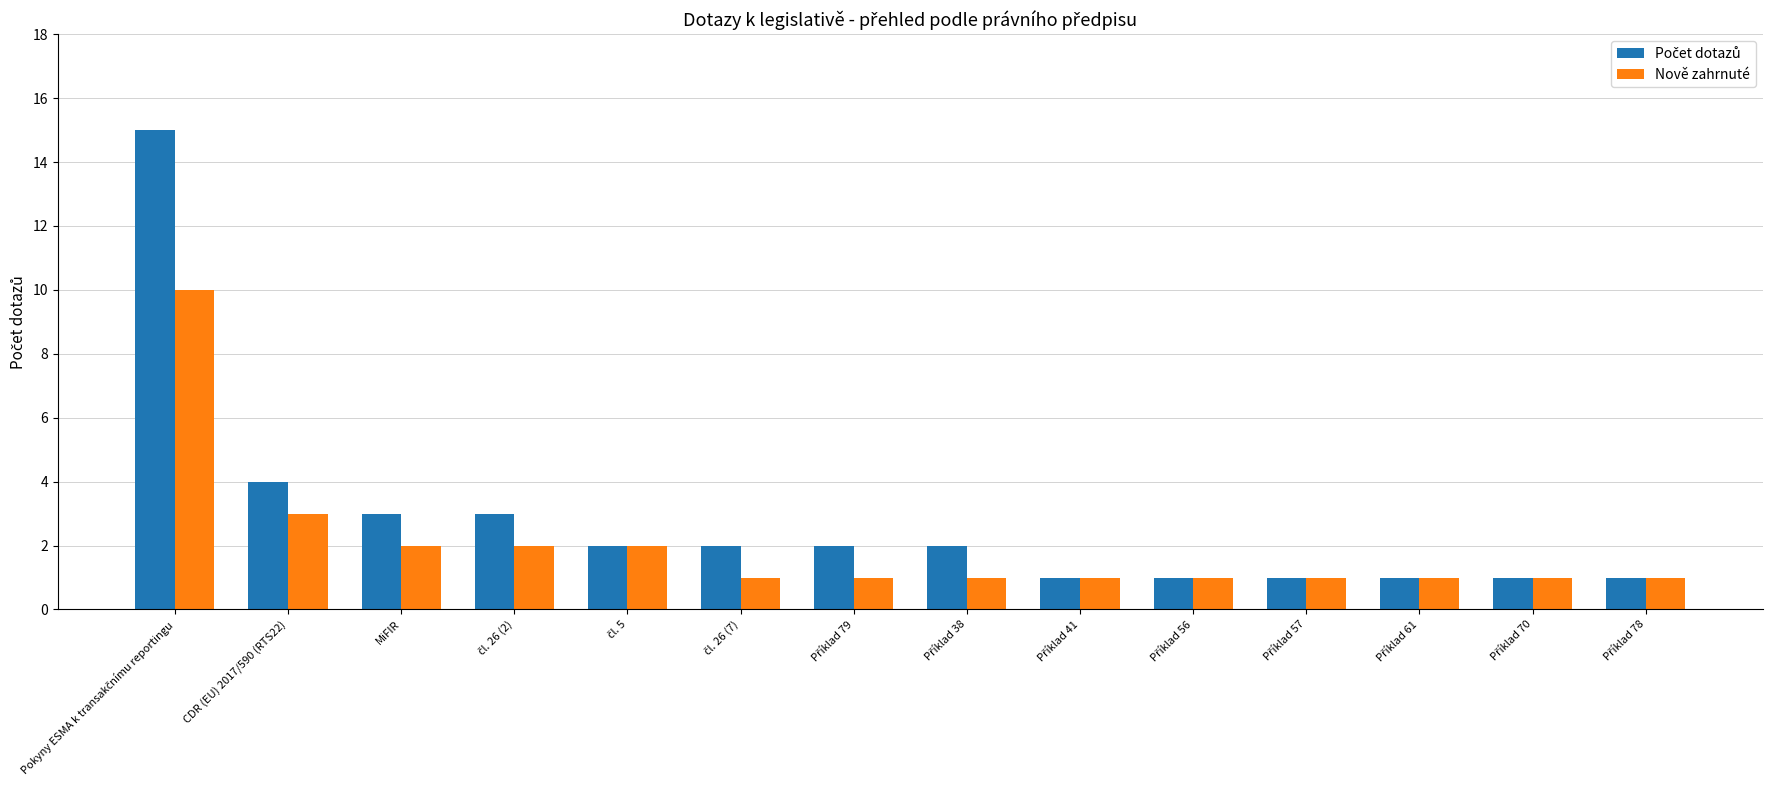

How many data points does each series have?

14